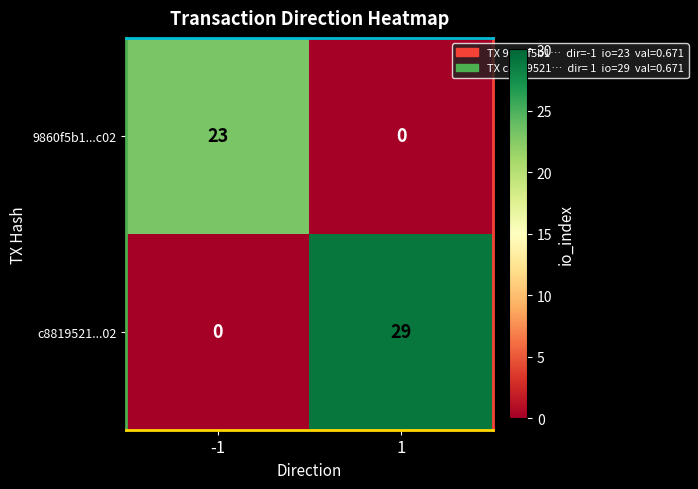

Rank the series by their average value, from lowest to highest.

9860f5b1...c02, c8819521...02